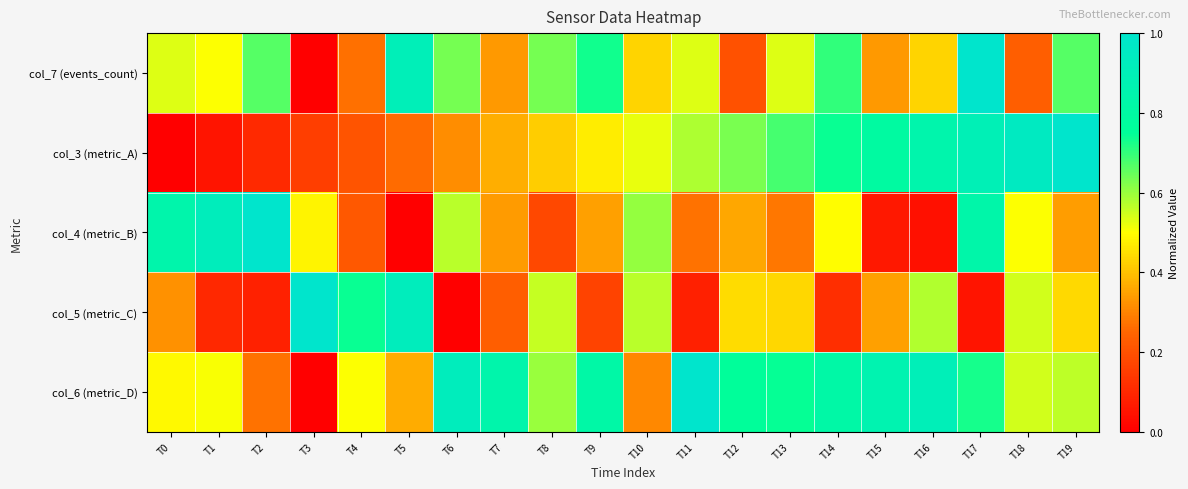

How many data points does each series have?

20